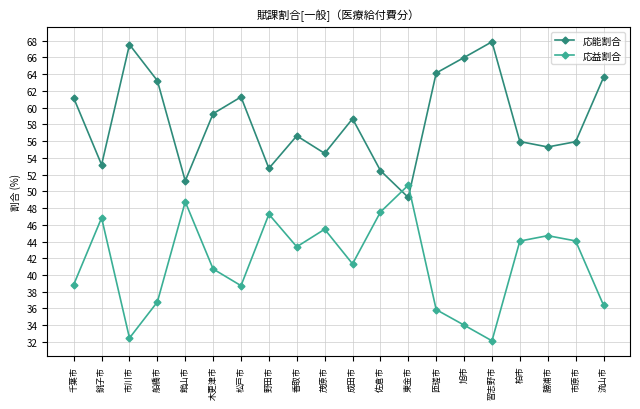

Is the value of 応能割合 at 匝瑳市 greater than the value of 応益割合 at 千葉市?

Yes